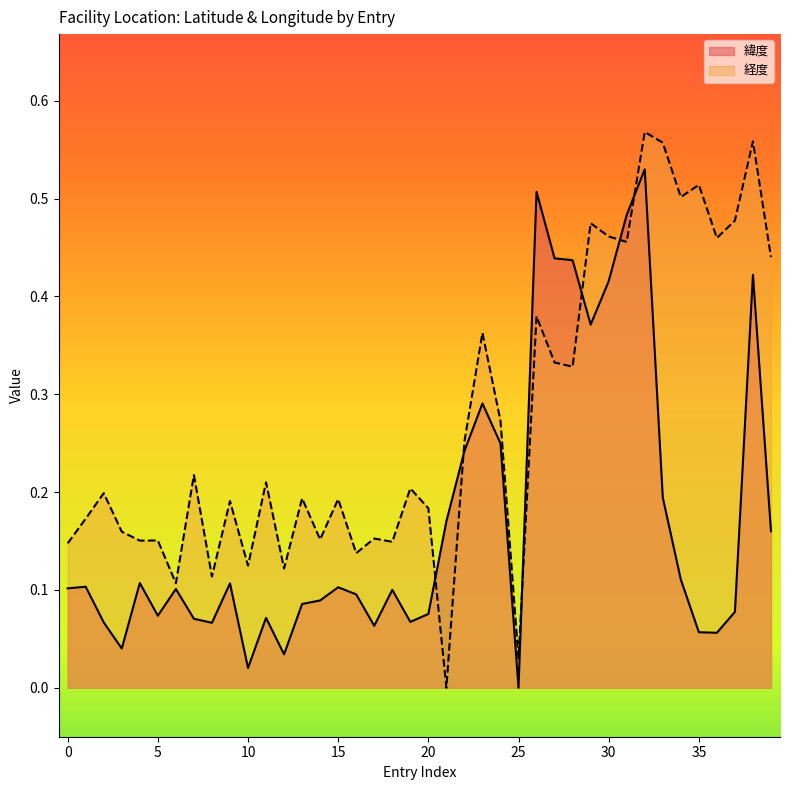

List the series in order of their peak value, highest first.

経度, 緯度